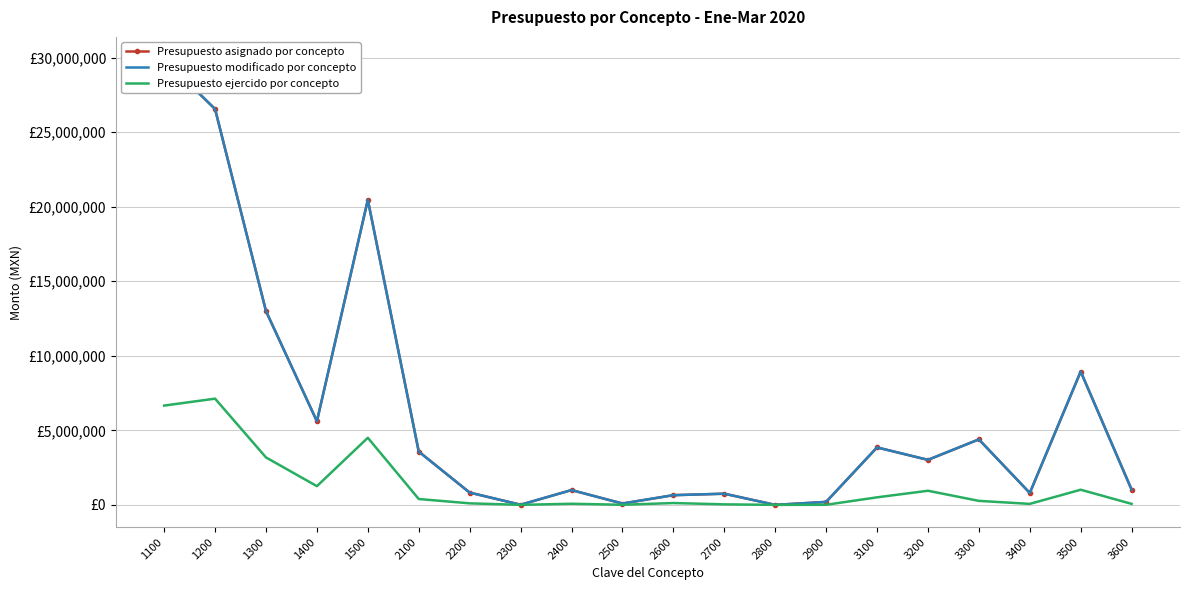

True or false: Presupuesto asignado por concepto and Presupuesto ejercido por concepto cross at least once.

False